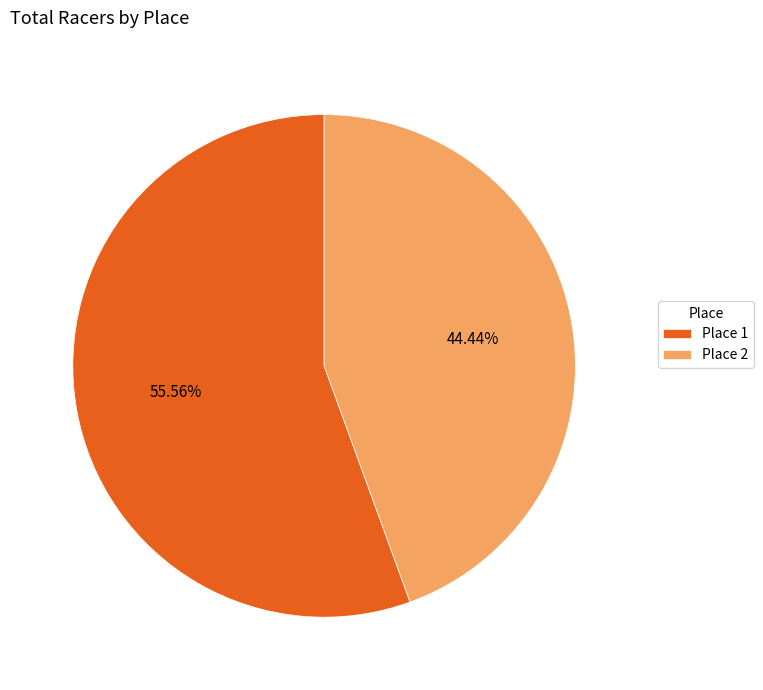

Does any single category account for the majority?

Yes